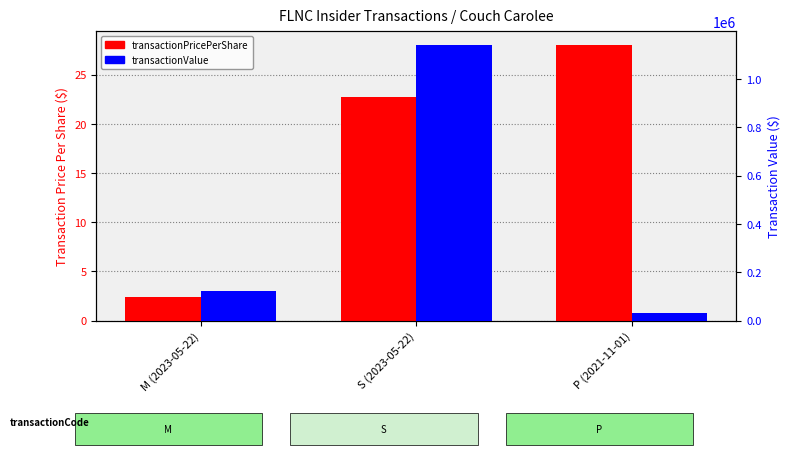

What is the value of the transactionValue bar at the 3rd from the left?

33600.0